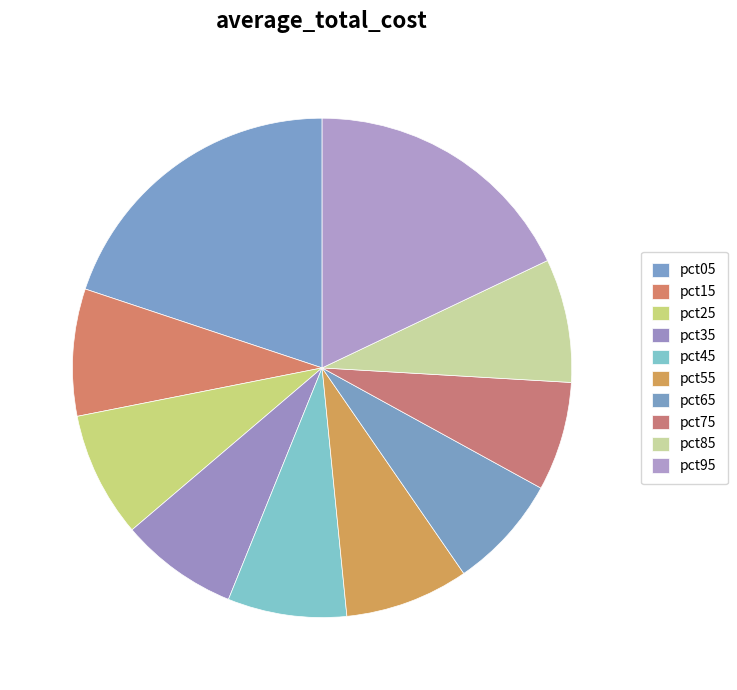

How many slices are in this pie chart?

10